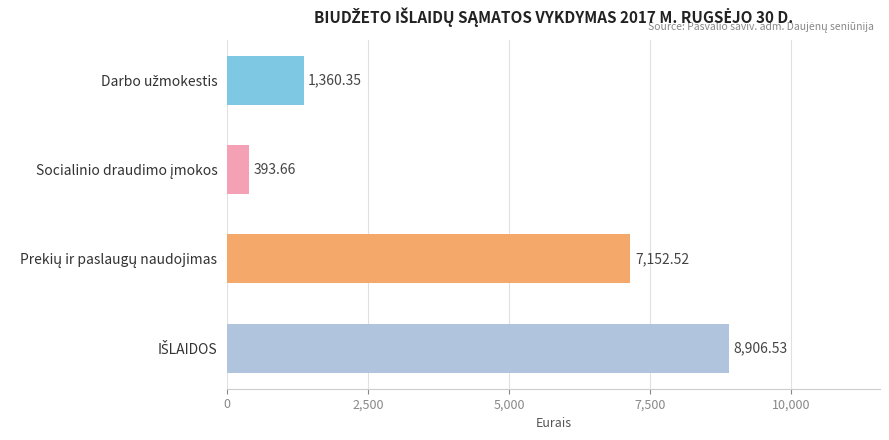

What is the difference between the maximum and second lowest values?

7546.2